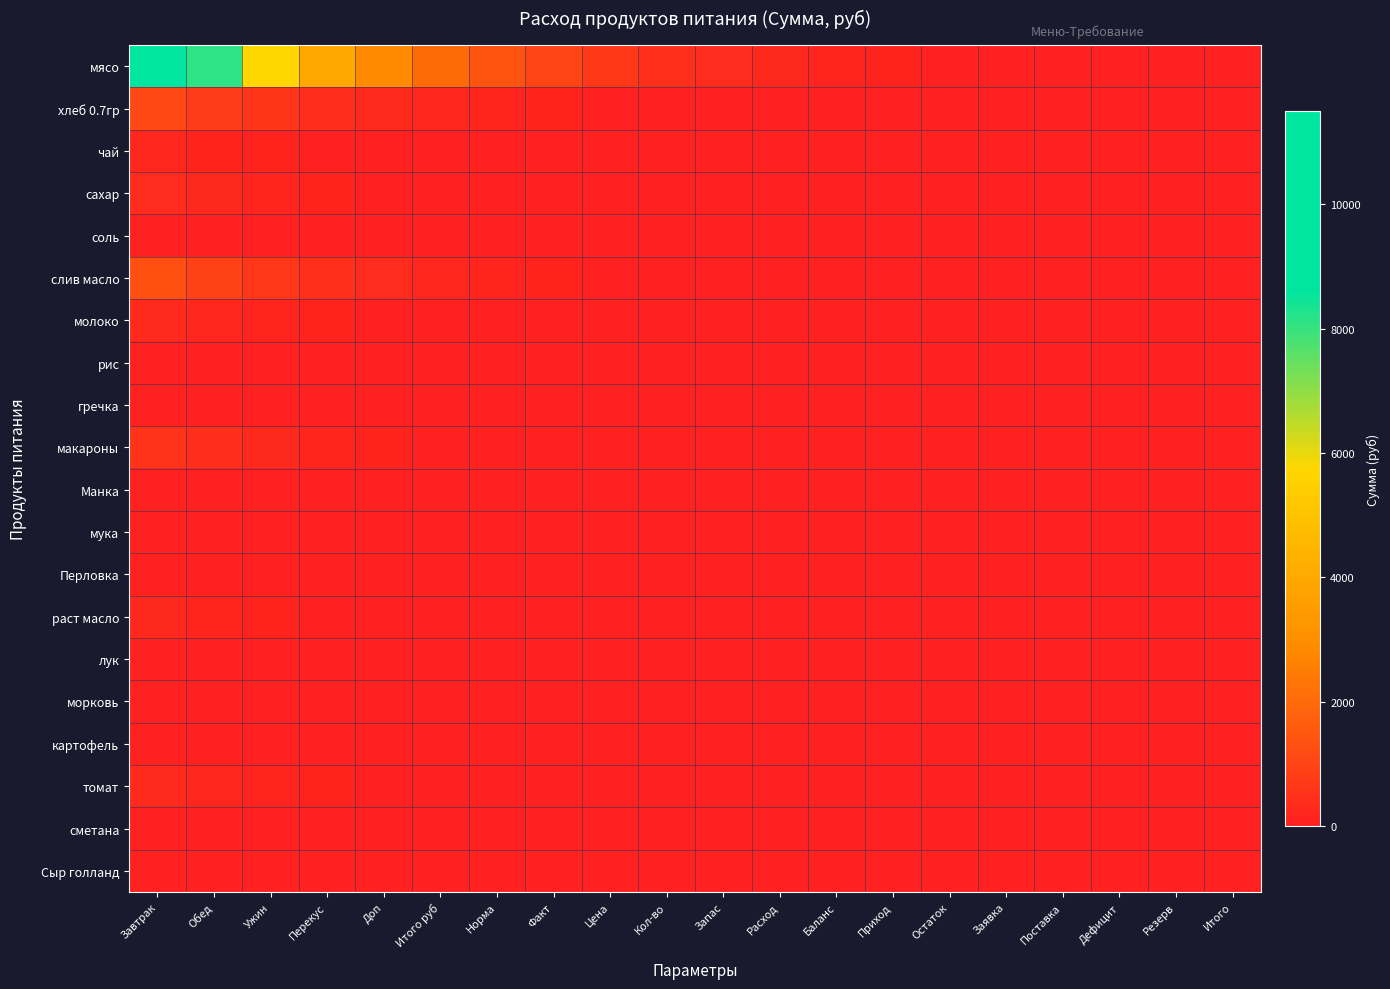

At which category does the chart reach its peak across all series?

Завтрак